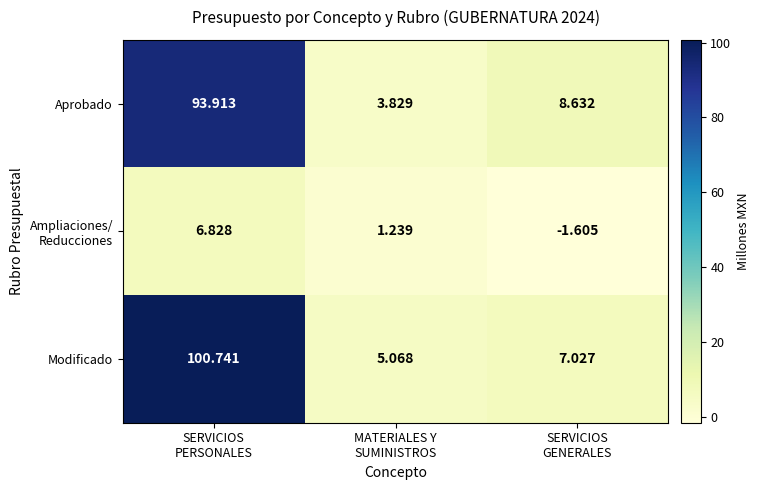

Which series has the widest spread of values?

Modificado